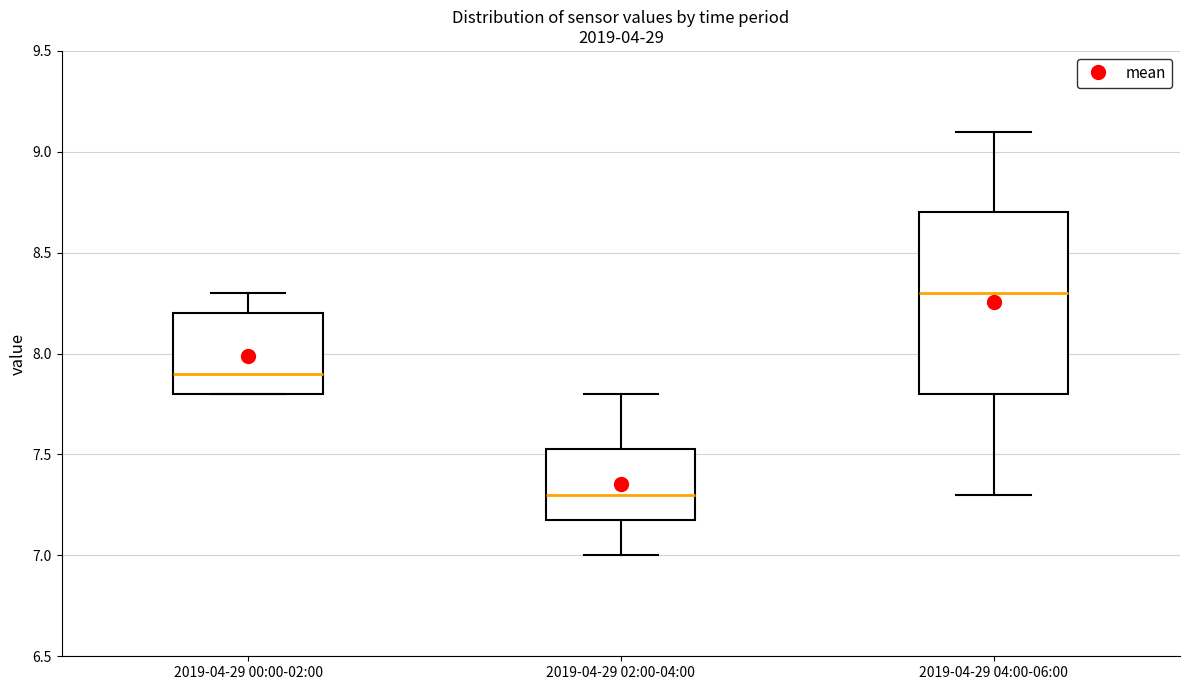

Which box's median line is the lowest?

2019-04-29 02:00-04:00